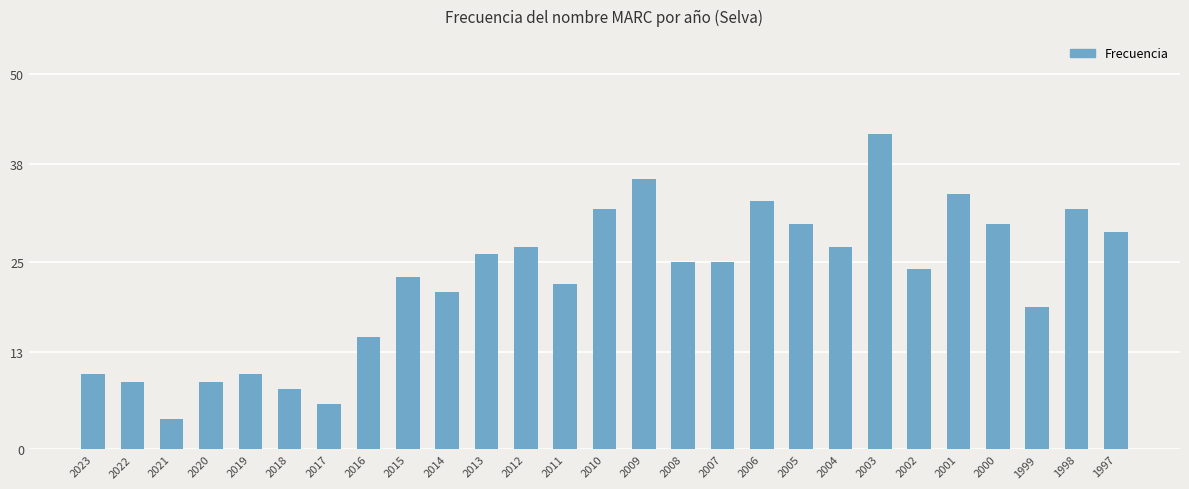

Is it true that the value at 2014 is 21?

True